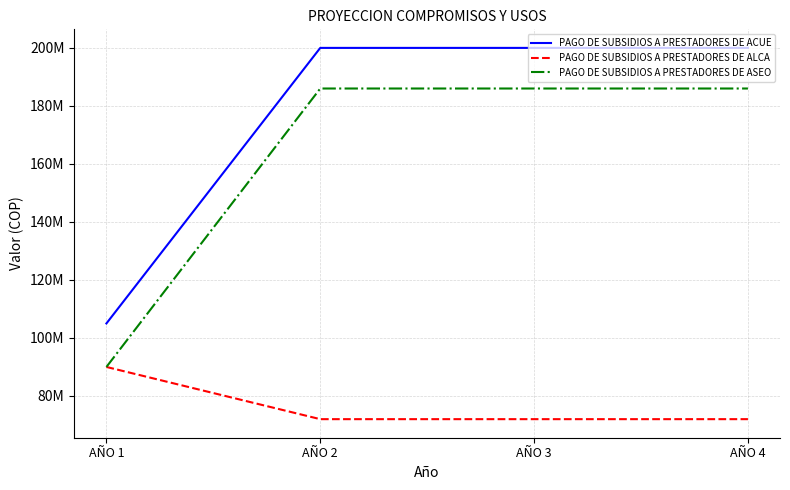

Which series has the largest total across all categories?

PAGO DE SUBSIDIOS A PRESTADORES DE ACUE